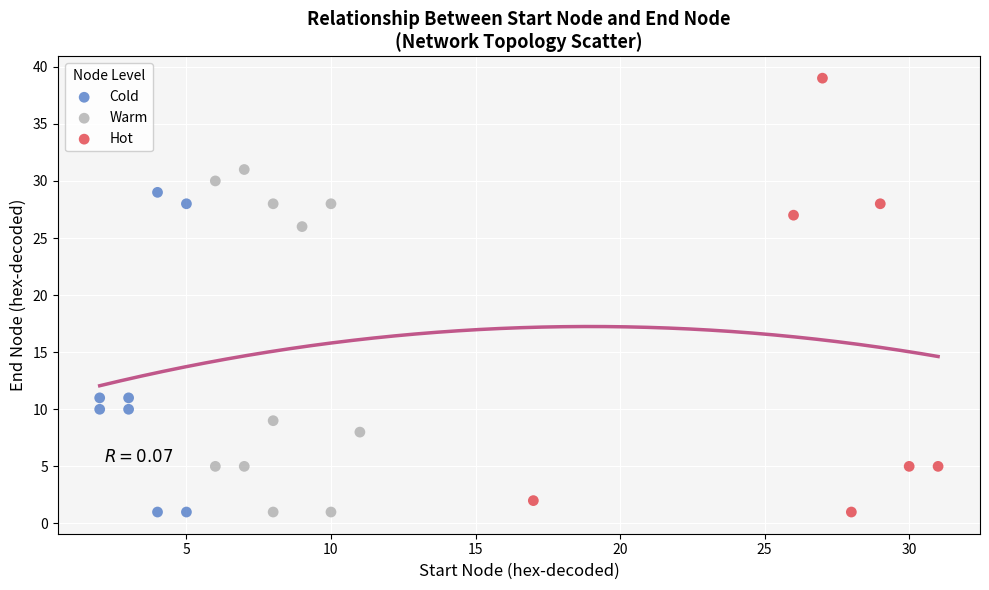

What are all the series names shown in the legend?

Cold, Warm, Hot